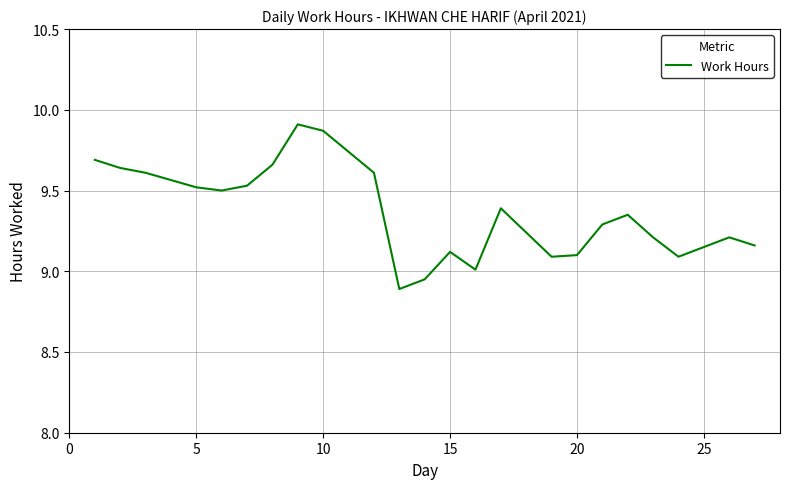

What is the difference between the maximum and minimum values?

1.0